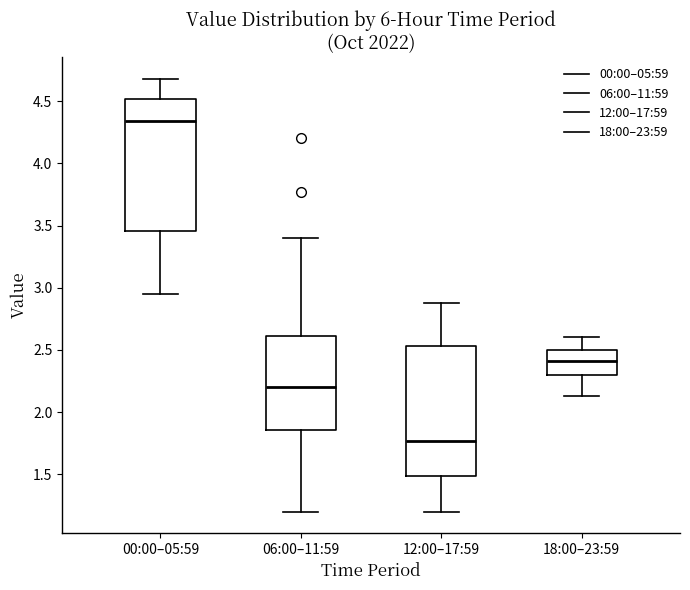

Which box's median line is the lowest?

12:00–17:59